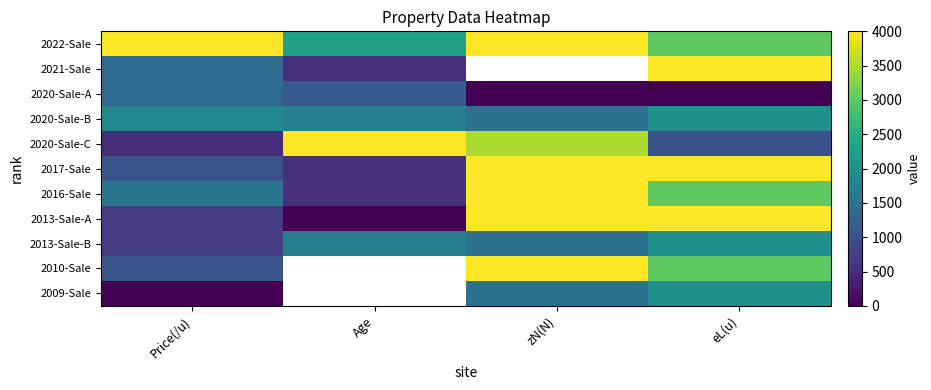

True or false: 2013-Sale-B has a value of 1714.3 at Age.

True